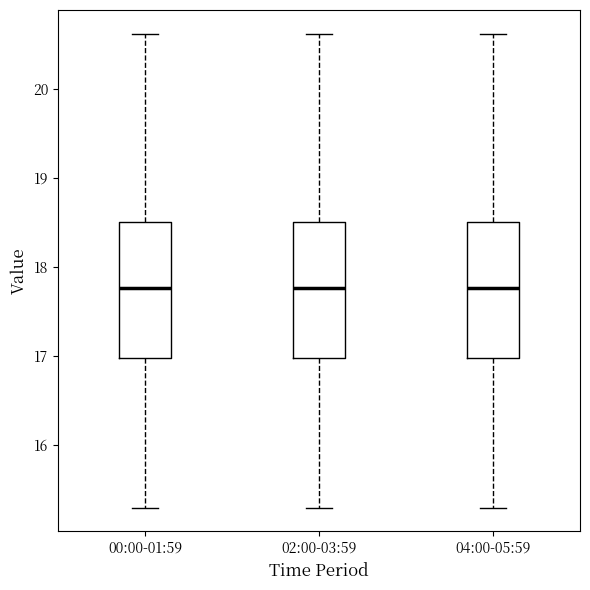

Reading left to right, read every box against the y-axis: the position of its median line, the range the box covers, and the ends of its whiskers. The values are not printed on the chart, so give them approximately, as read against the axis.

00:00-01:59: median 17.8, box 17.0 to 18.5, whiskers 15.3 to 20.6
02:00-03:59: median 17.8, box 17.0 to 18.5, whiskers 15.3 to 20.6
04:00-05:59: median 17.8, box 17.0 to 18.5, whiskers 15.3 to 20.6